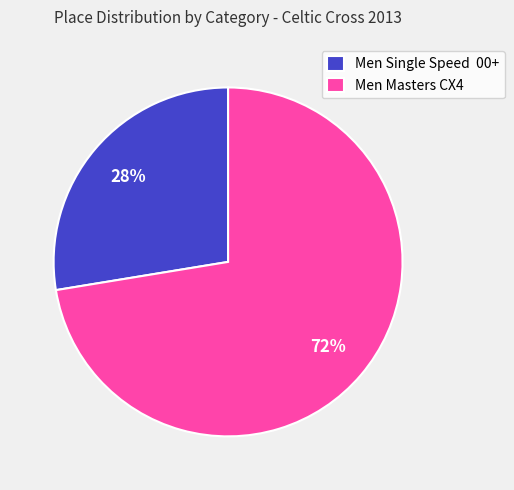

How many segments does this pie chart have?

2